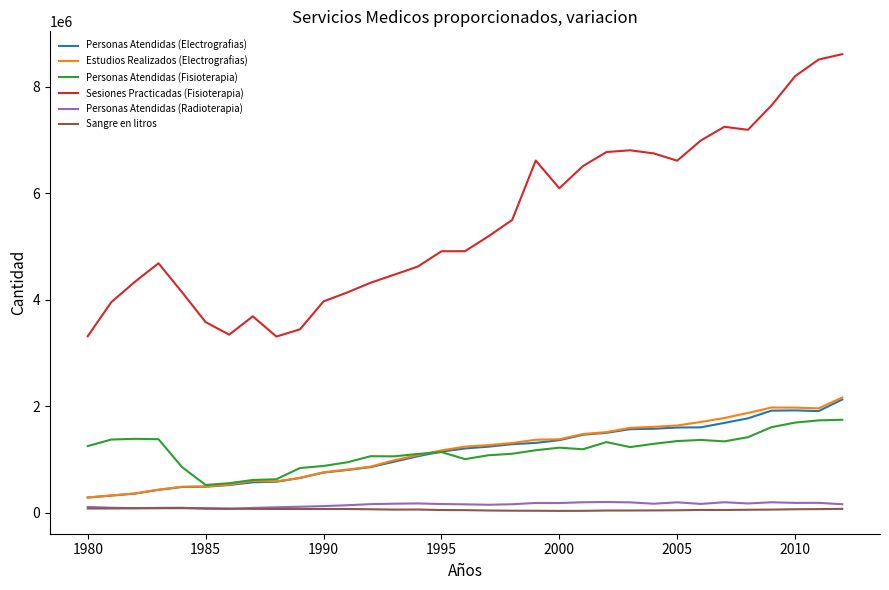

What is the maximum value for Personas Atendidas (Electrografias)?

2127593